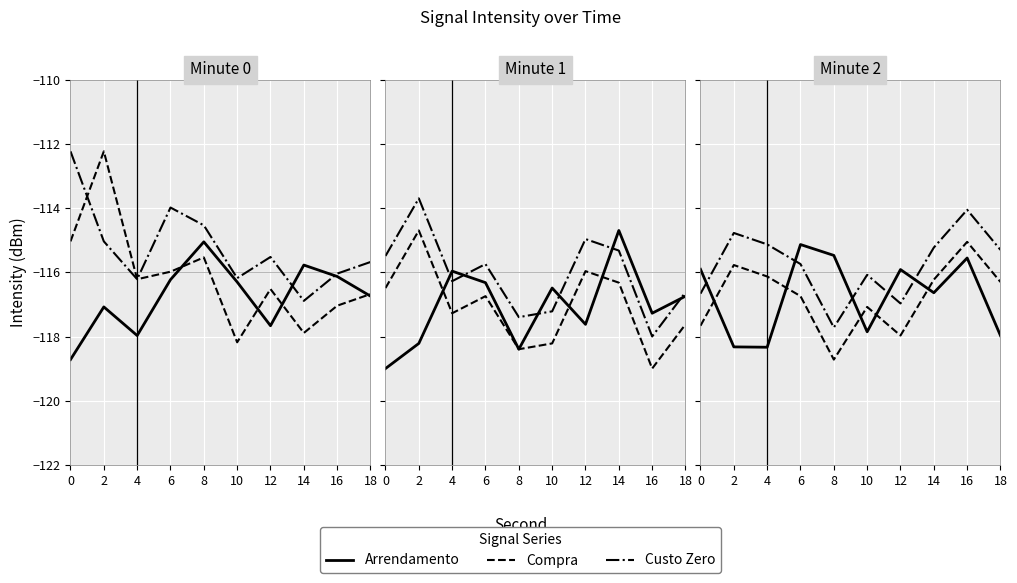

At which category does the chart reach its peak across all series?

16